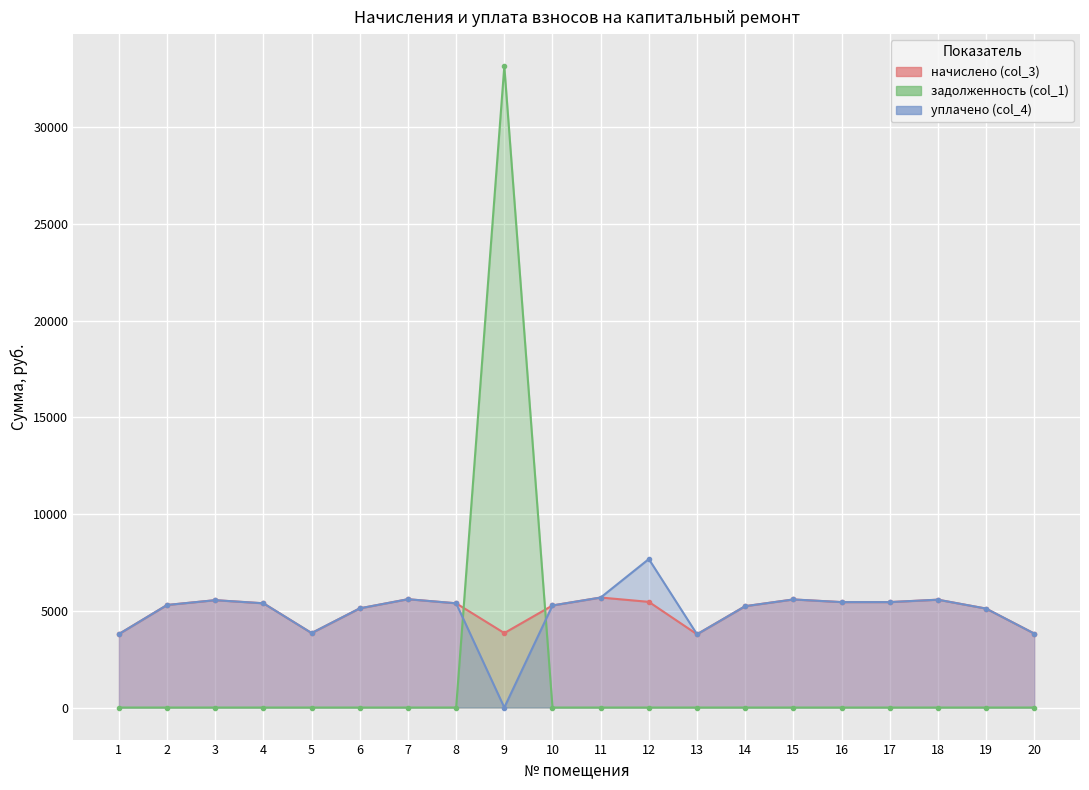

Is the value of задолженность (col_1) at 19 greater than the value of уплачено (col_4) at 9?

No